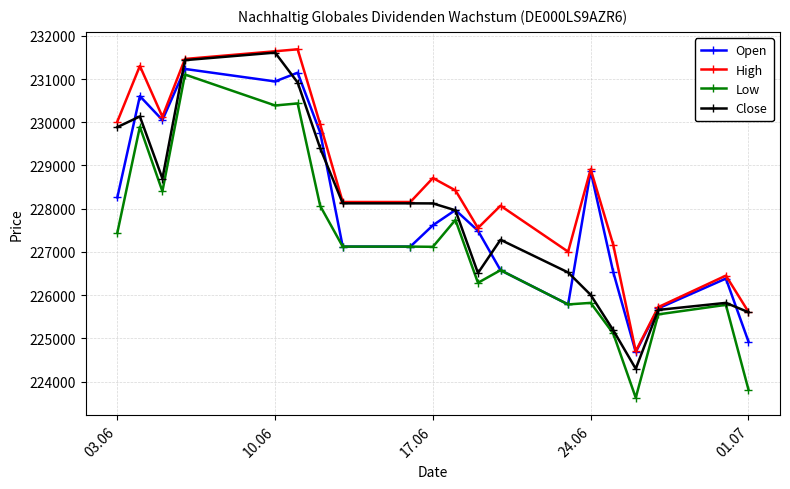

What is the minimum value shown in the chart?

223626